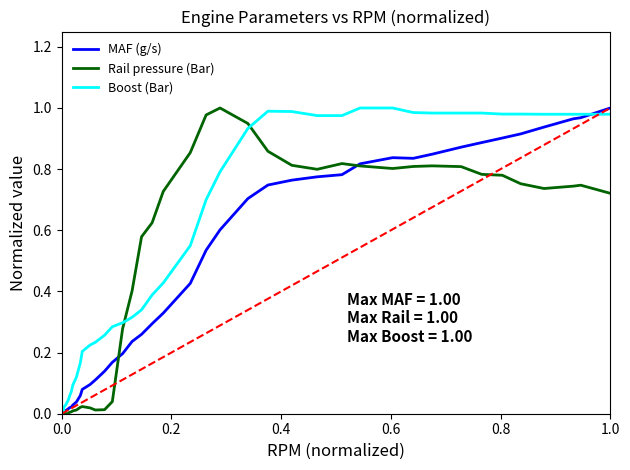

True or false: MAF (g/s) has a value of 0.2 at 12.

False